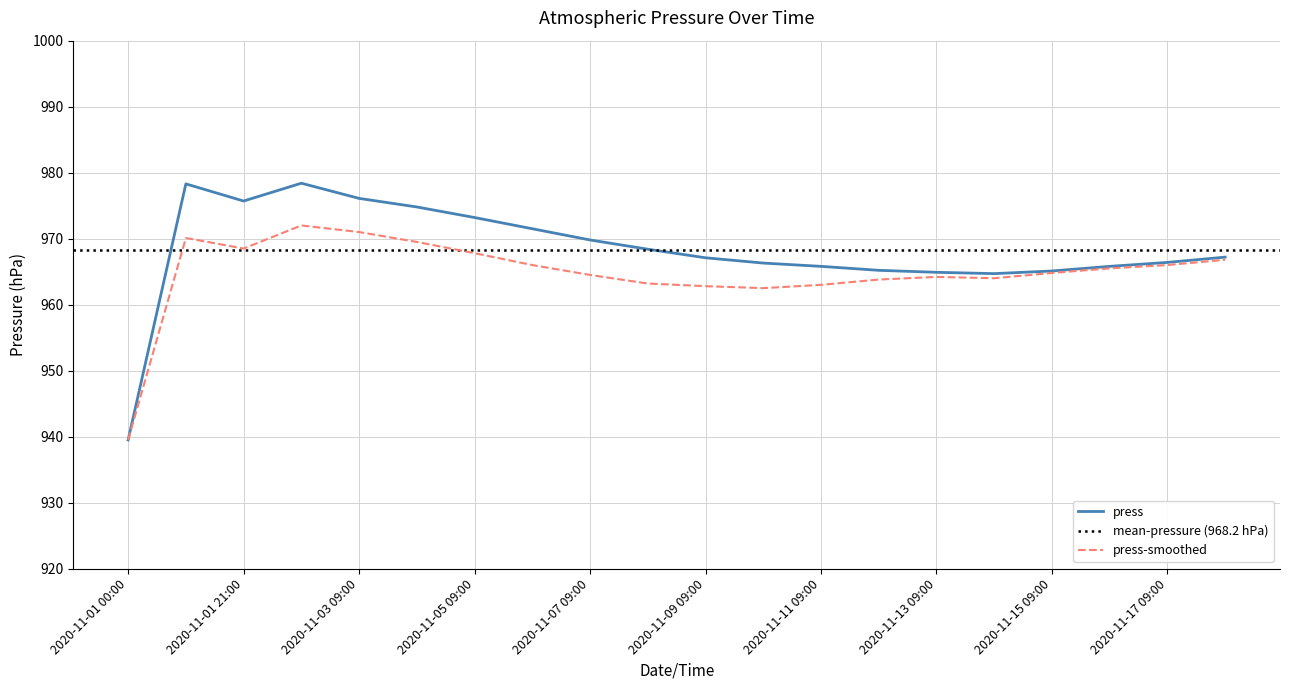

The chart shows a value of 270.4 at 2020-11-17 09:00. True or false?

False